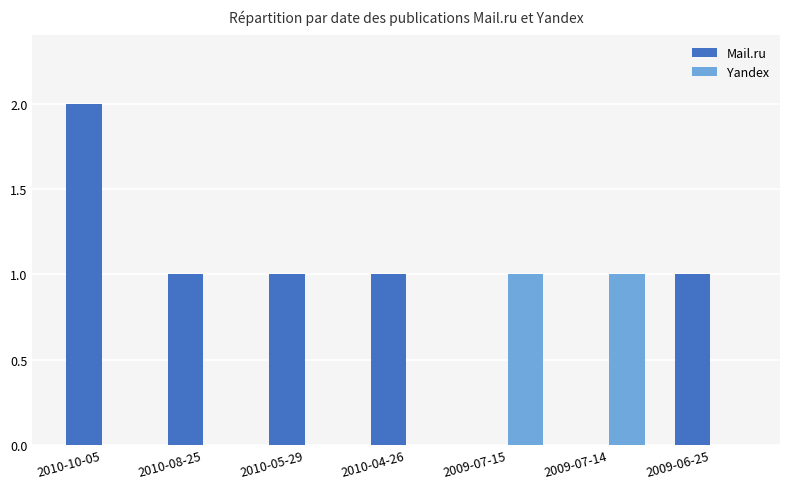

At which category is the sum across all series the highest?

2010-10-05